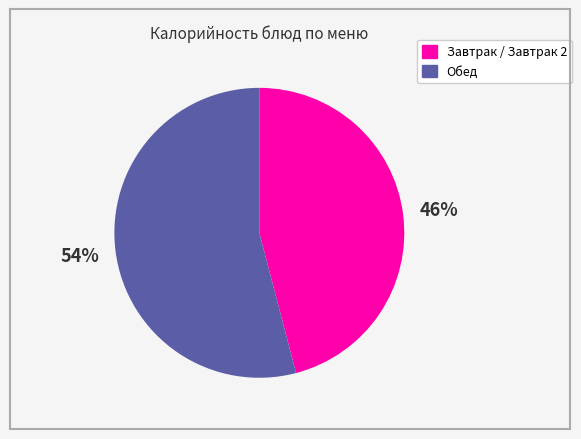

Which category accounts for the majority?

Обед